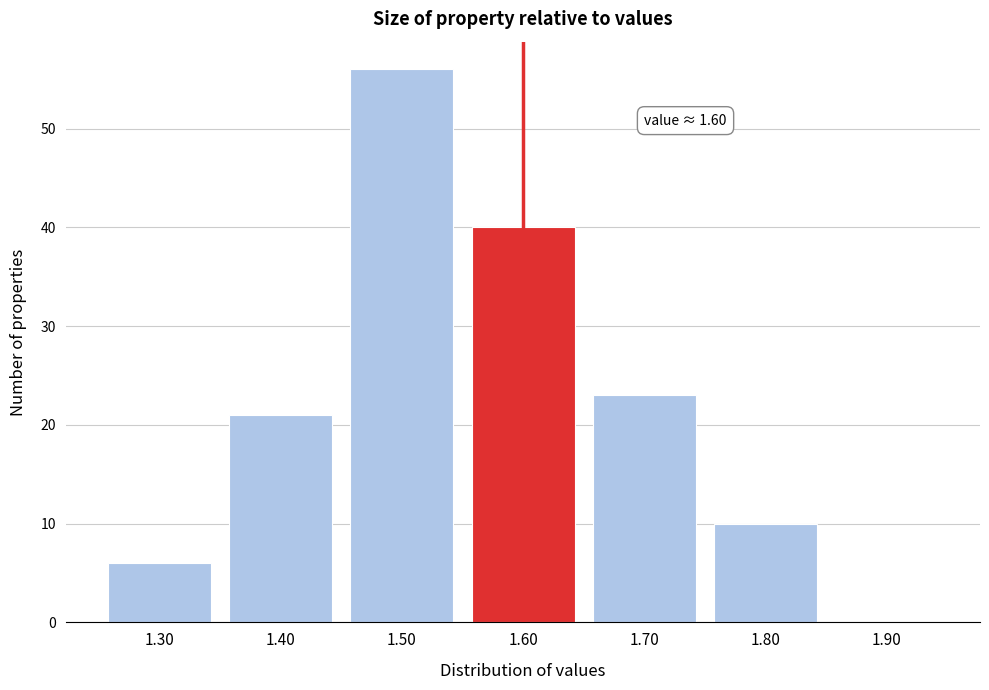

Reading left to right, list all the values displayed in this chart.

1.30=6	1.40=21	1.50=56	1.60=40	1.70=23	1.80=10	1.90=0